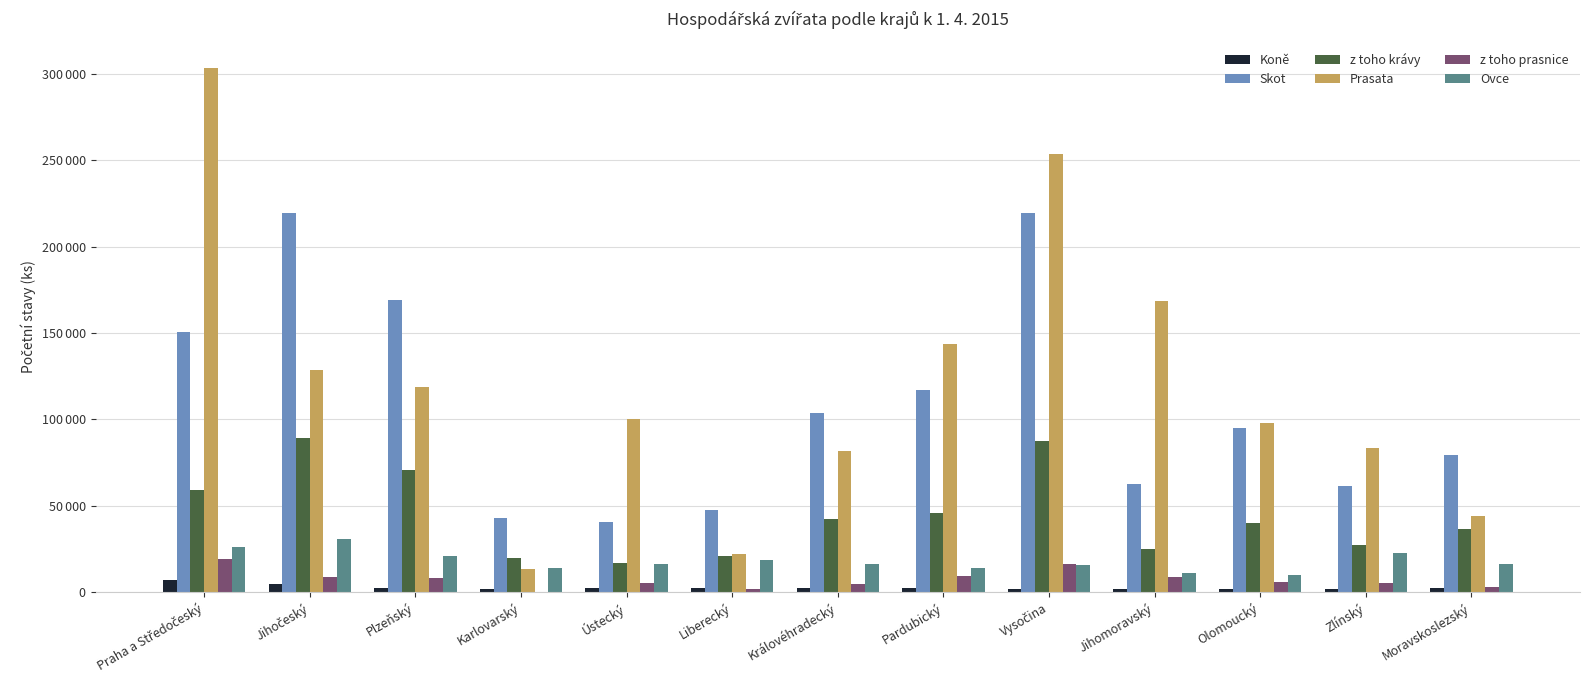

At which label does Prasata first exceed 100289?

Praha a Středočeský